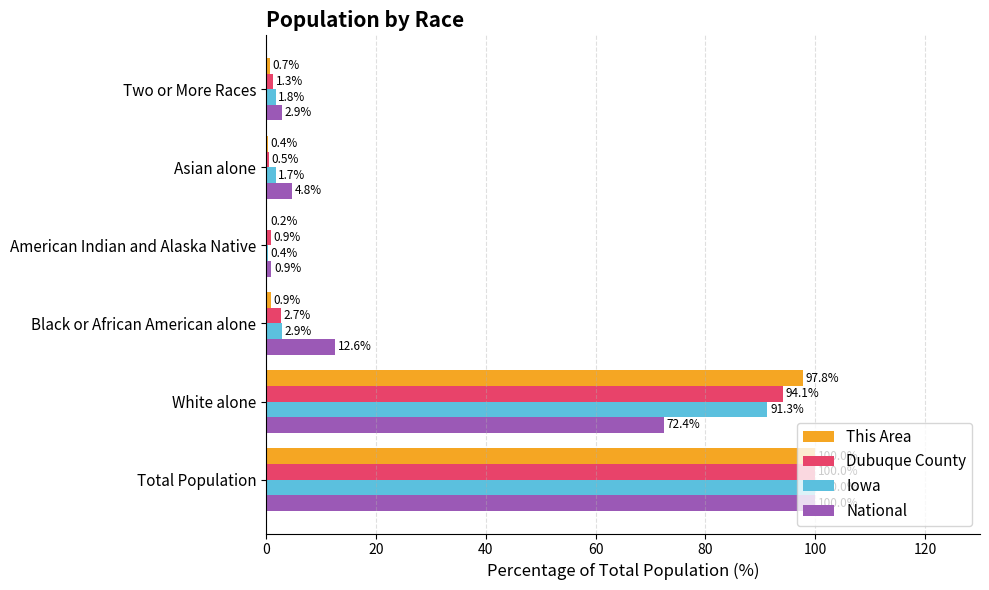

What is the highest value of the This Area series?

100.0